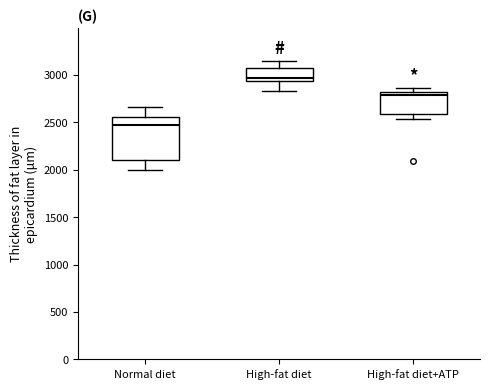

Which box is the tallest, from its lower edge to its upper edge?

Normal diet